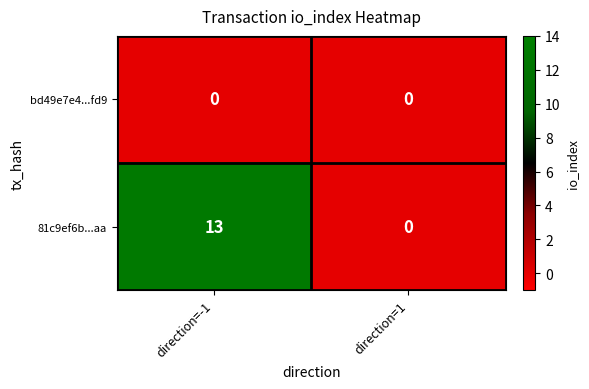

The 81c9ef6b...aa series shows 4 at direction=-1. True or false?

False